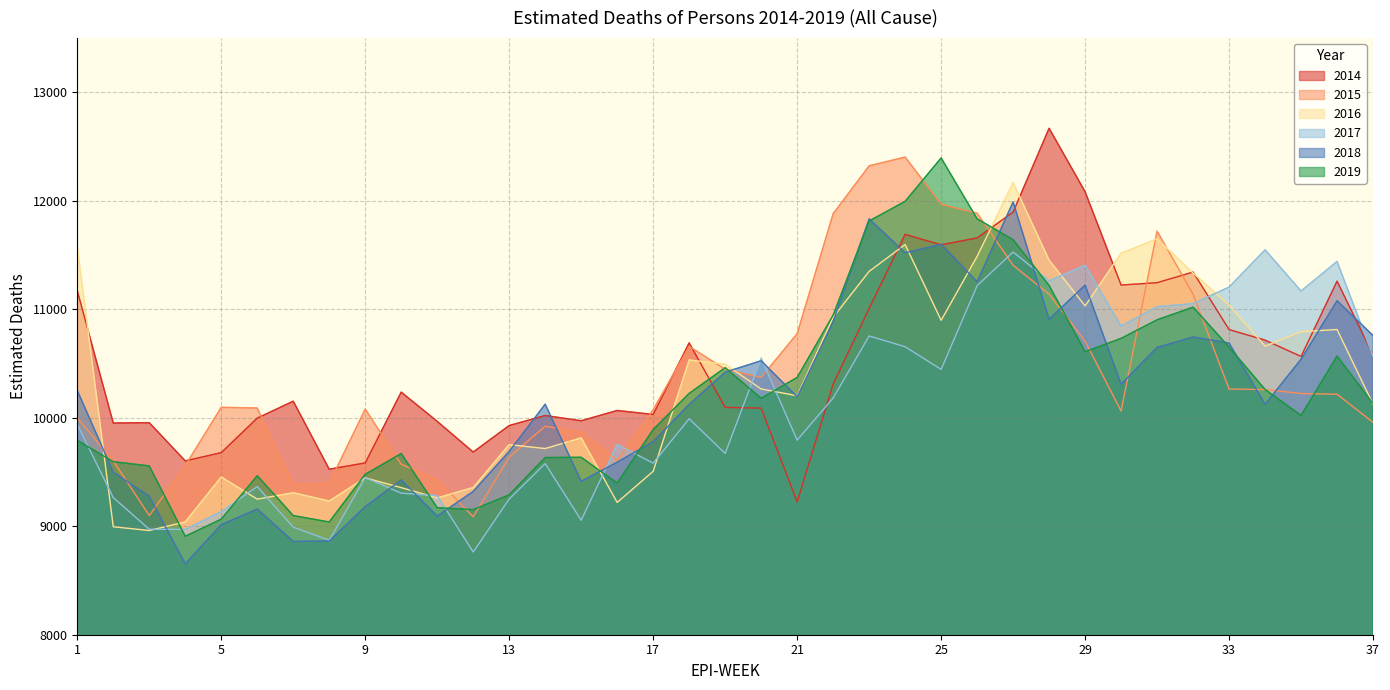

Where is 2014 nearest to the value 10946?

23